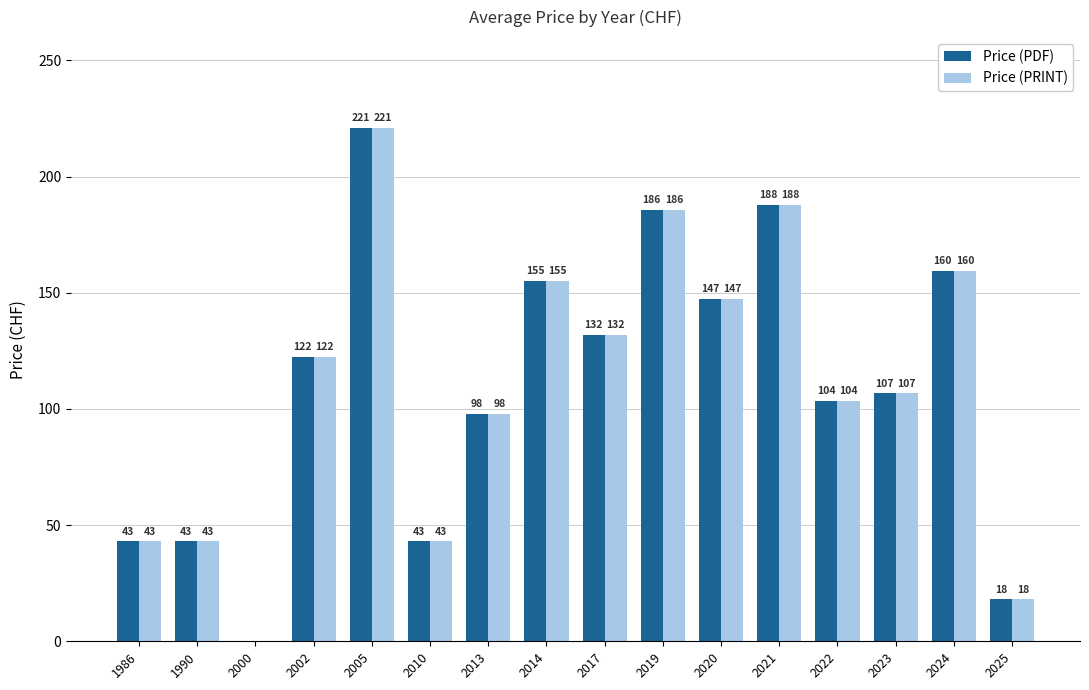

What is the difference between the Price (PDF) values at 2025 and 2019?

167.8